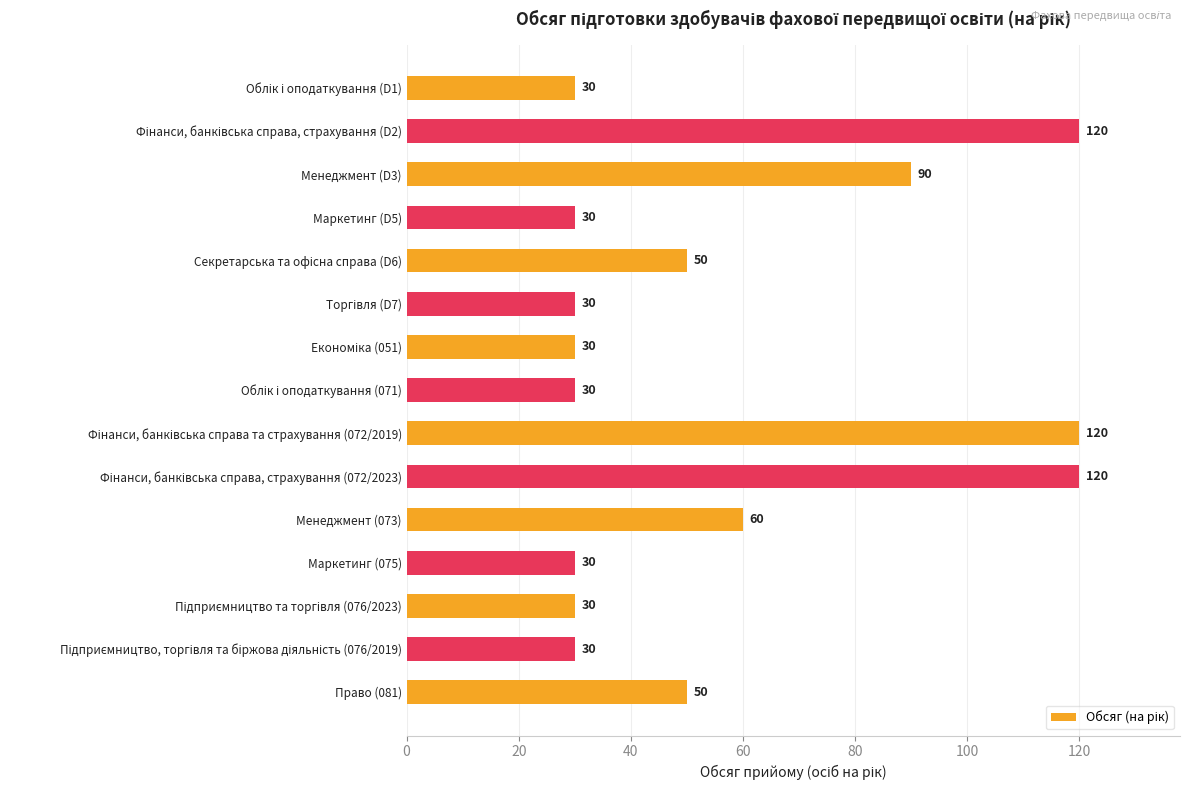

How many series are shown in this chart?

1